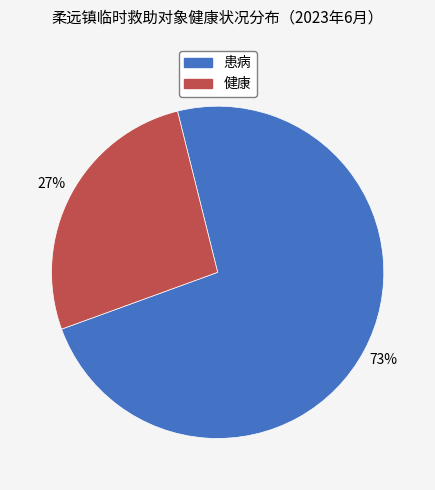

Is there any slice that represents more than half of the pie?

Yes